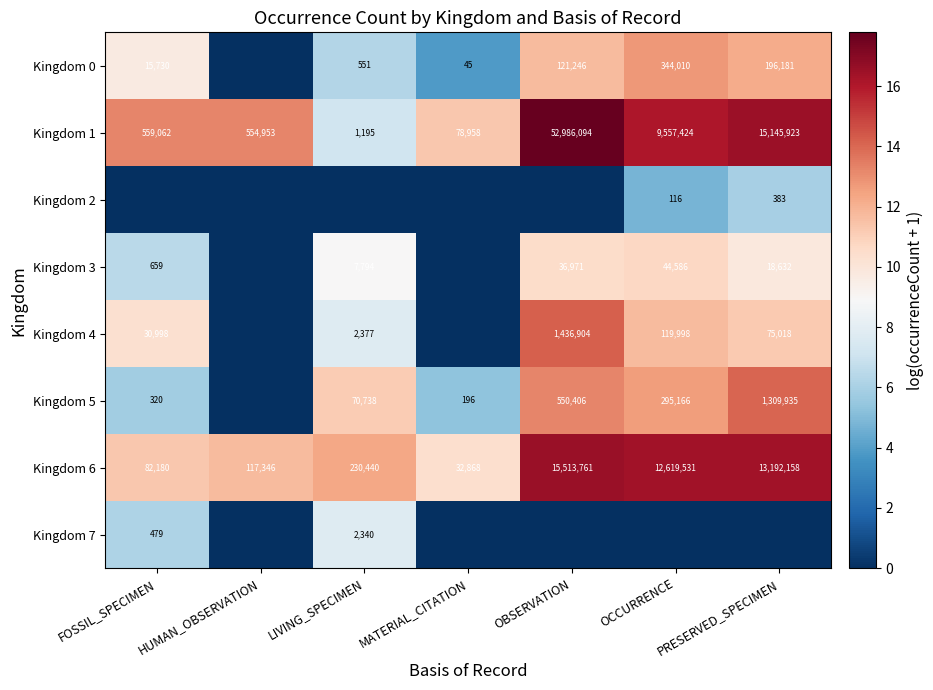

Between HUMAN_OBSERVATION and LIVING_SPECIMEN, which is larger?

LIVING_SPECIMEN